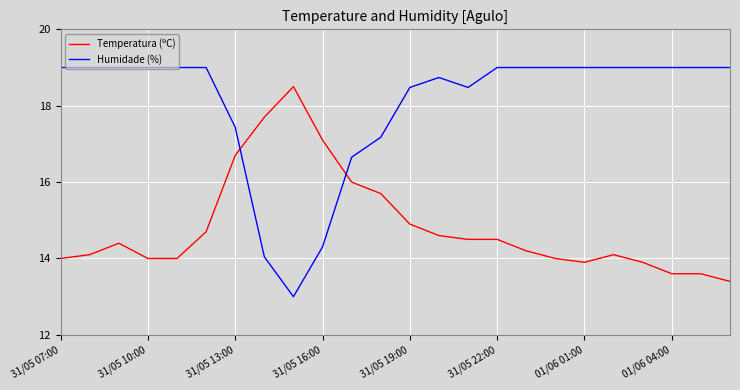

True or false: Temperatura (ºC) and Humidade (%) cross at least once.

True